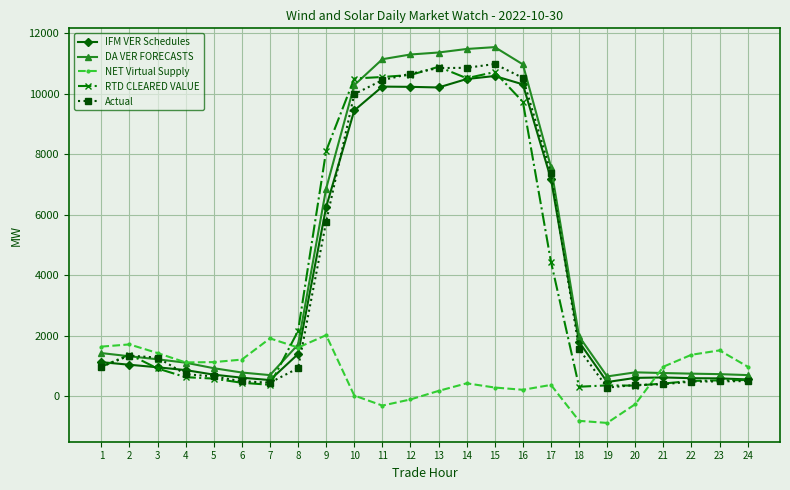

What is the approximate value of Actual at 18?

1559.0